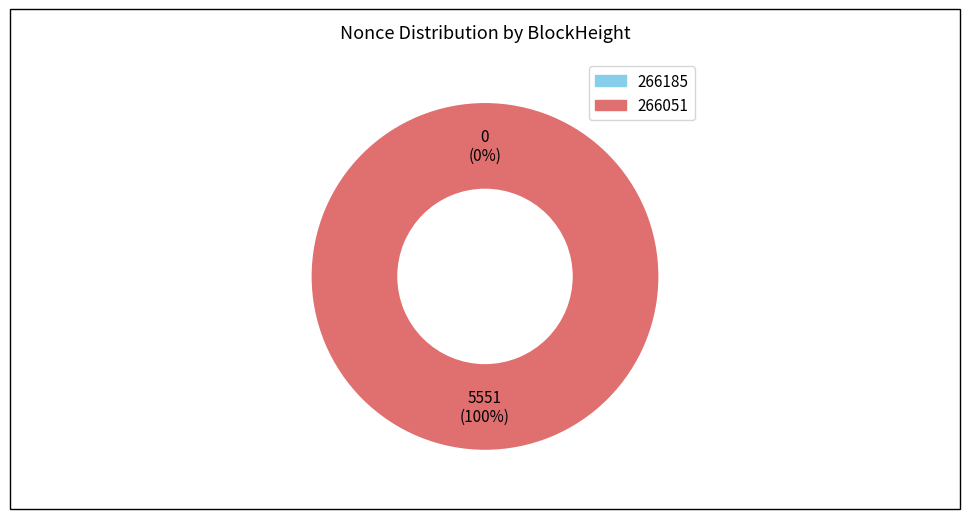

Which category has the biggest portion of the pie?

266051